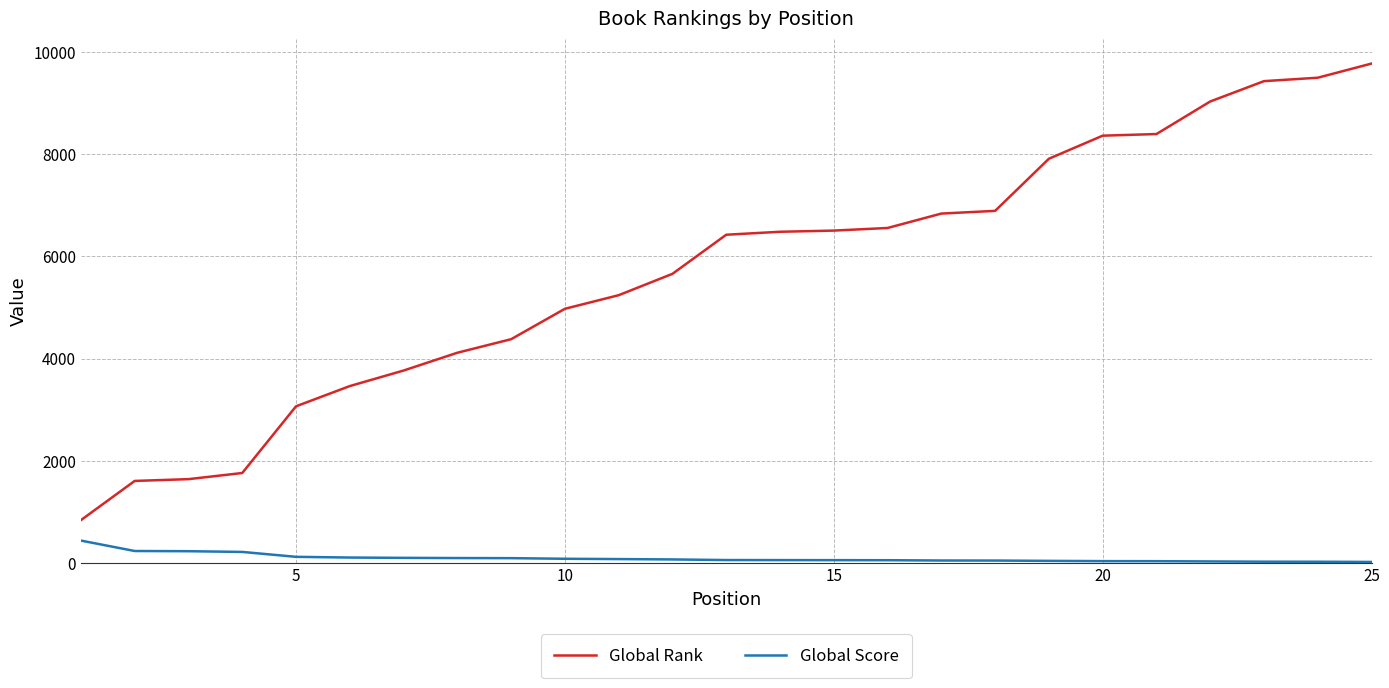

Which series has the largest range (max minus min)?

Global Rank